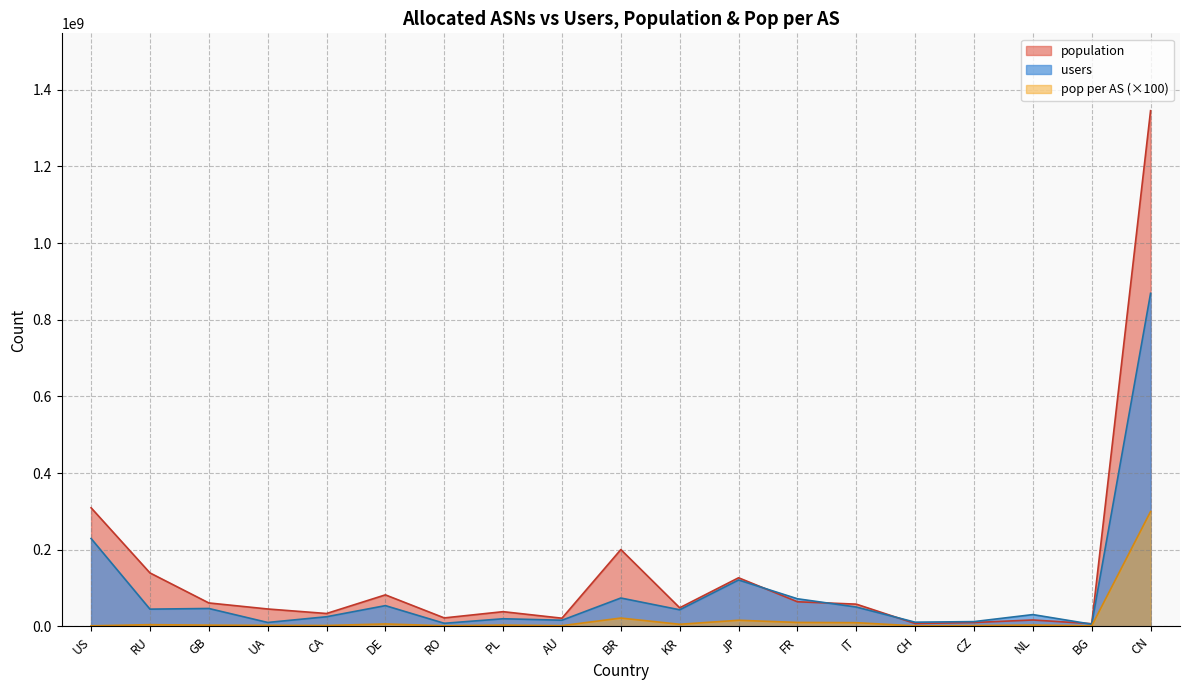

Rank the categories by users value from lowest to highest.

BG, RO, UA, CH, CZ, AU, PL, CA, NL, KR, RU, GB, IT, DE, FR, BR, JP, US, CN